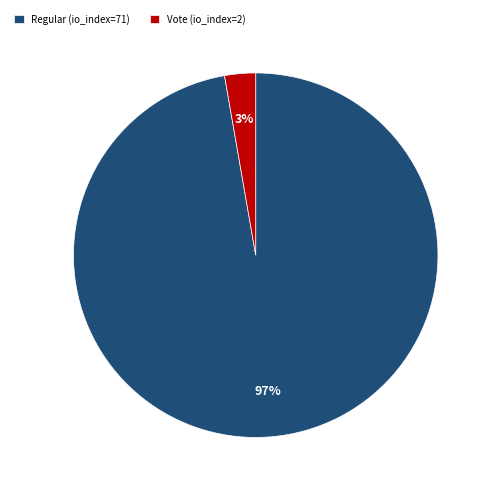

Which has a higher value, Regular (io_index=71) or Vote (io_index=2)?

Regular (io_index=71)